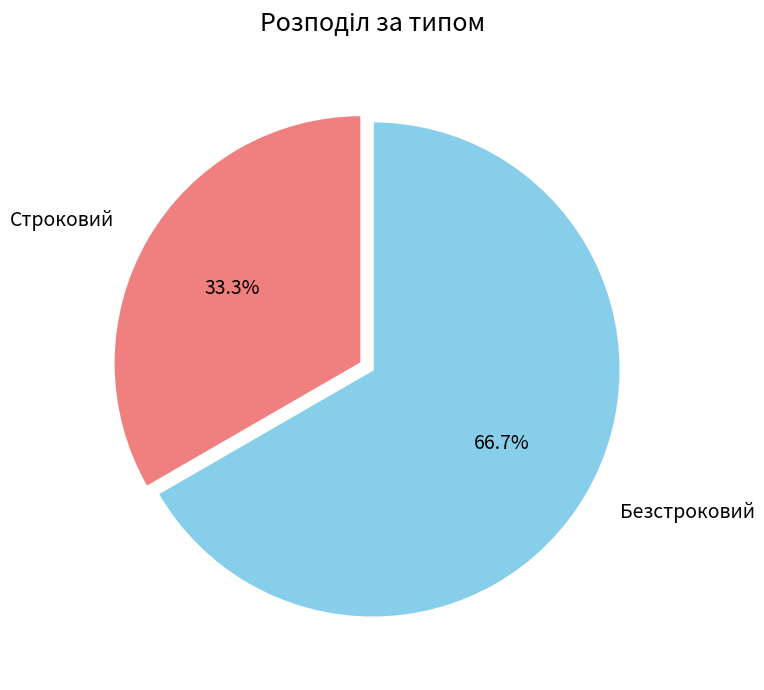

Is Строковий the majority of the pie?

No